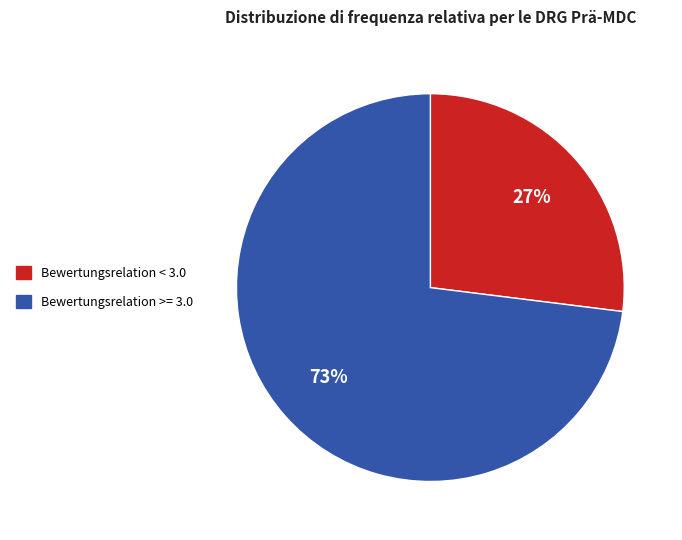

To the nearest percent, what percentage of the pie is Bewertungsrelation >= 3.0?

73%